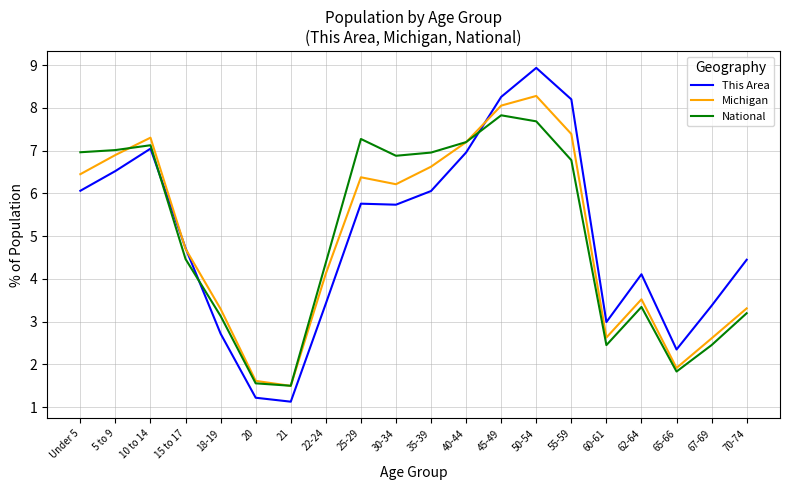

The value of Michigan at 15 to 17 is 4.7. True or false?

True